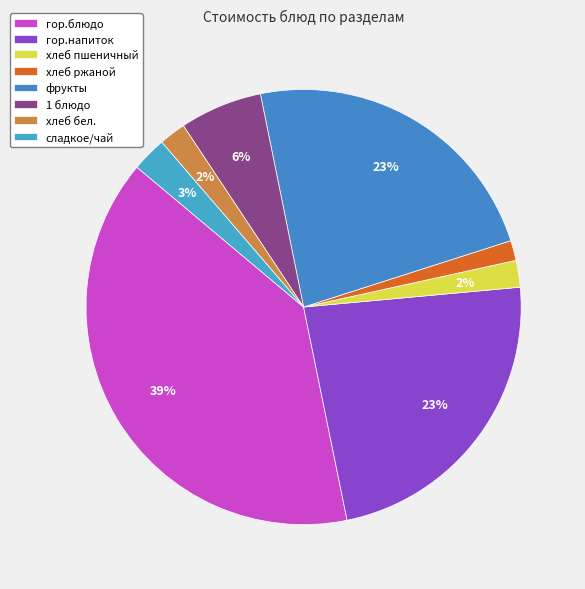

Count the number of slices in the pie.

8